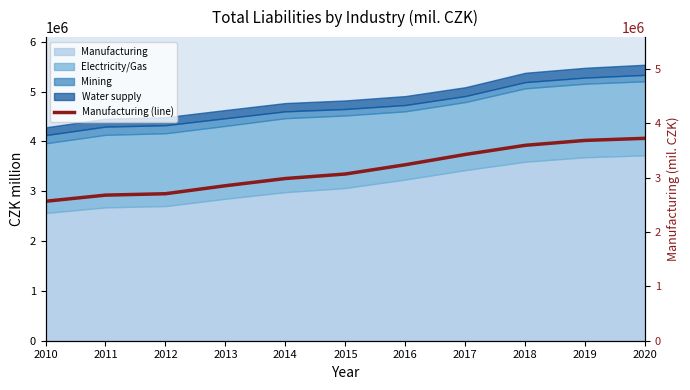

What is the sum of all values?

34503008